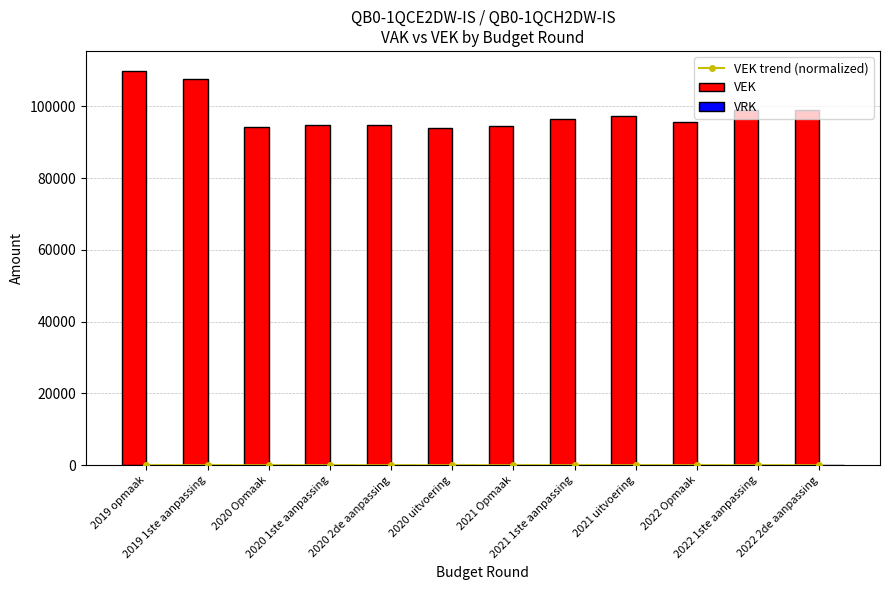

Is it true that VEK equals 143892.4 at 2021 Opmaak?

False